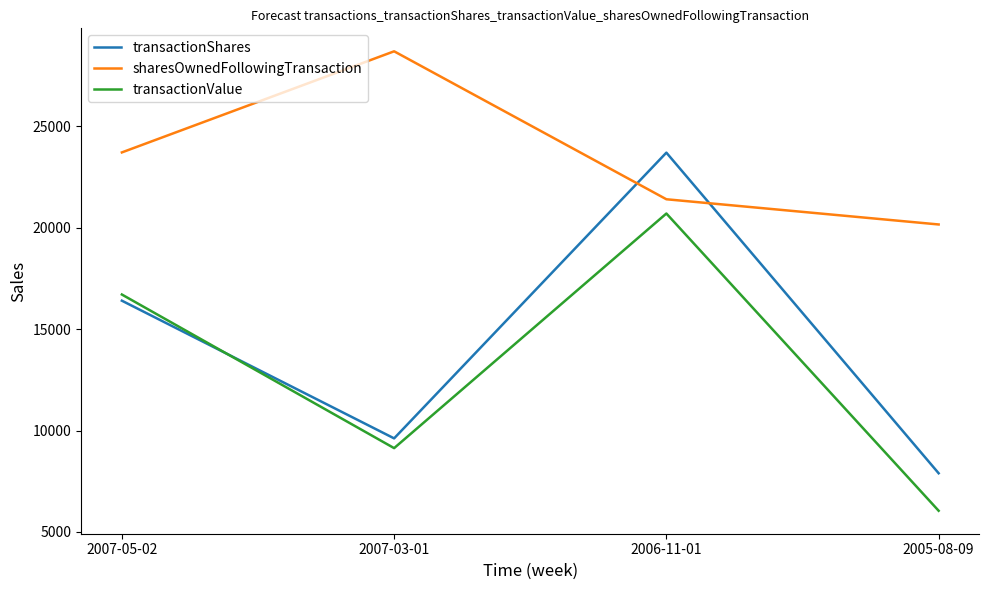

How many lines are shown in the chart?

3